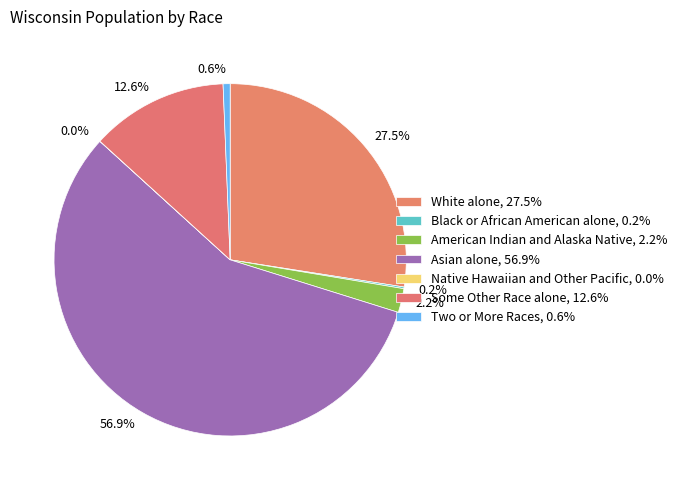

To the nearest percent, what portion does Asian alone represent?

57%